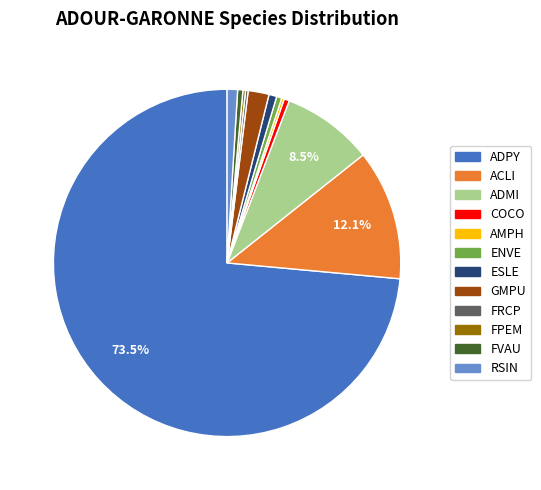

What portion of the pie excludes ADMI?

91.5%